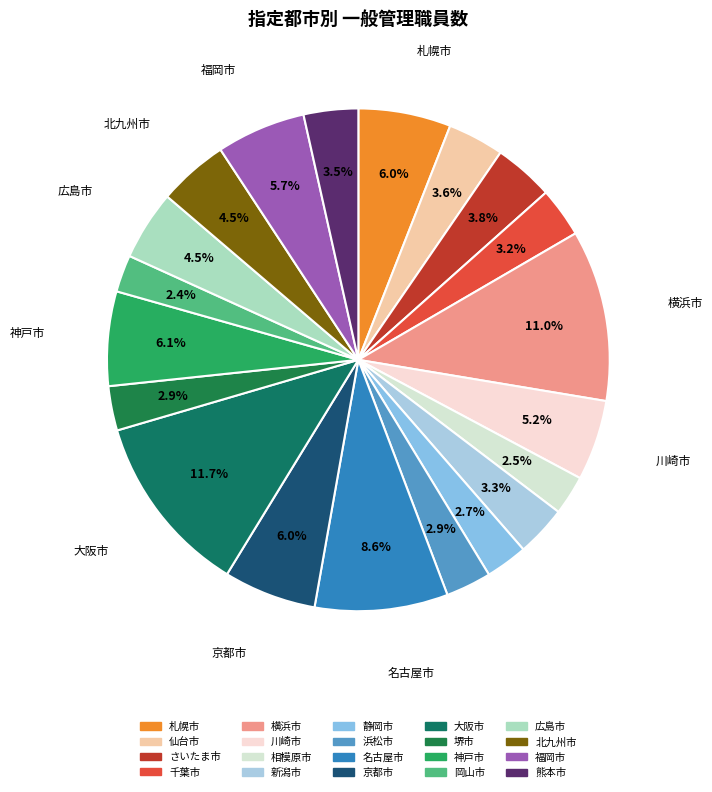

Does 堺市 represent more than half of the total?

No